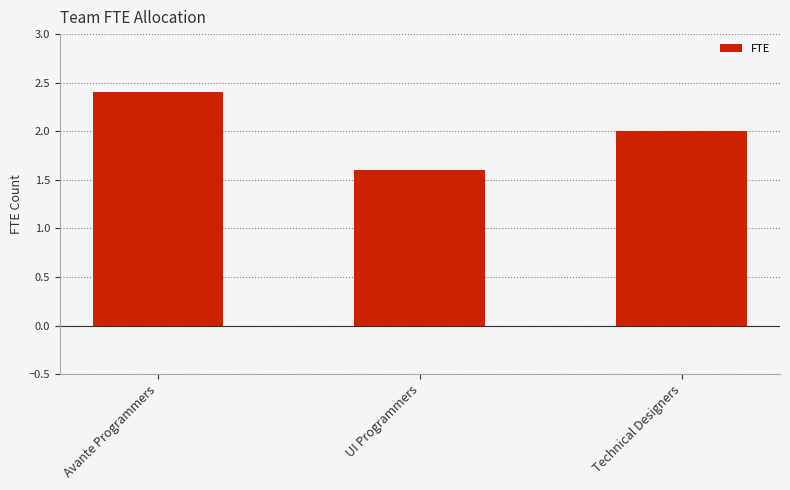

Reading left to right, transcribe all the data shown in this chart.

Avante Programmers=2.4	UI Programmers=1.6	Technical Designers=2.0